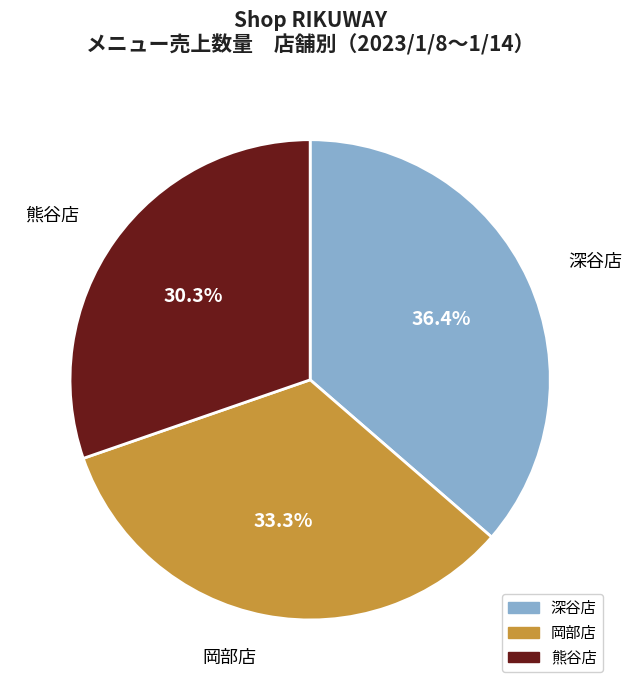

What is the largest slice in the pie chart?

深谷店